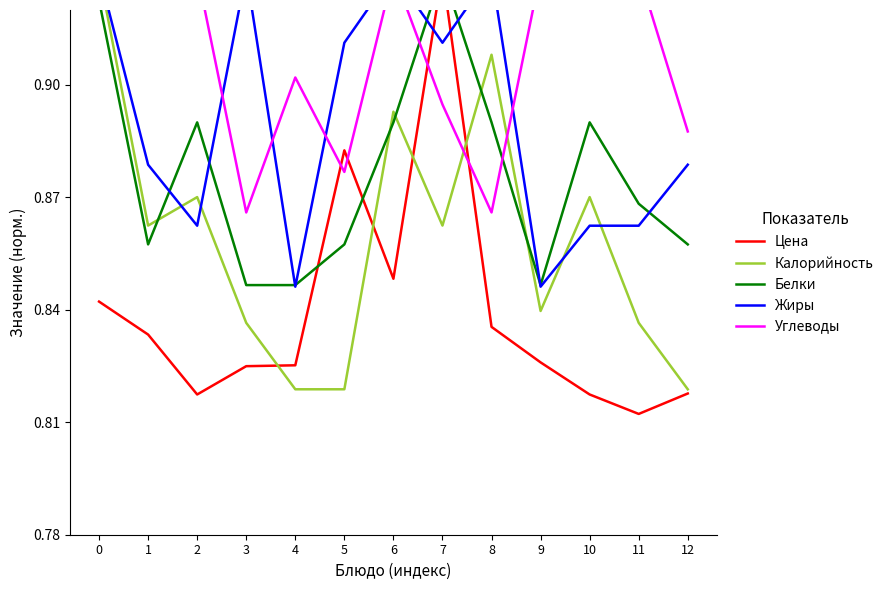

What is the spread (max minus min) of values at 7?

0.1